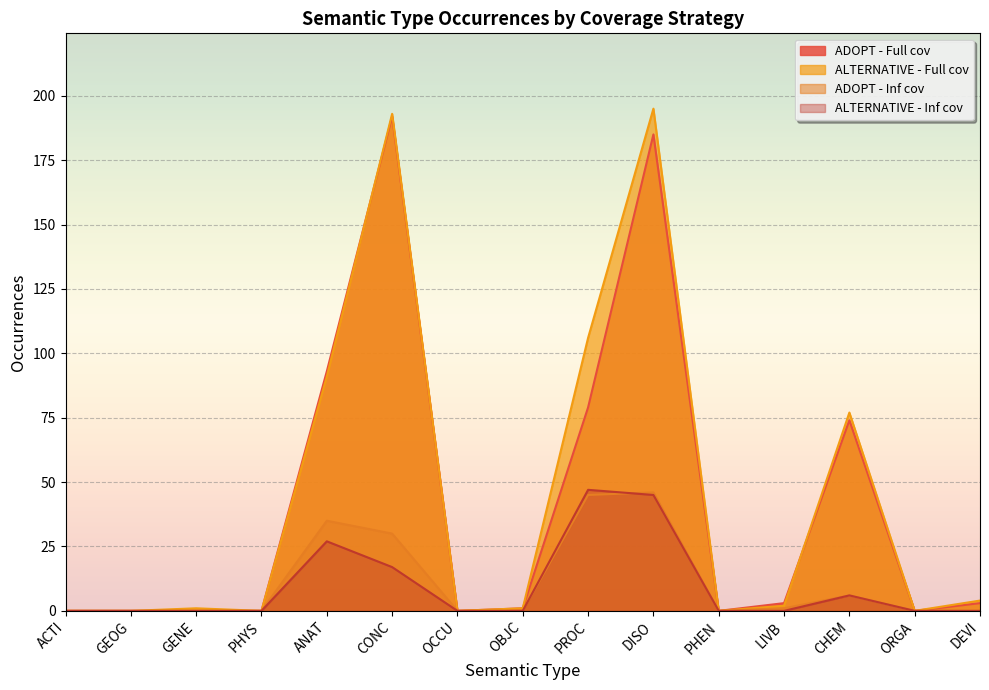

How many lines are shown in the chart?

4